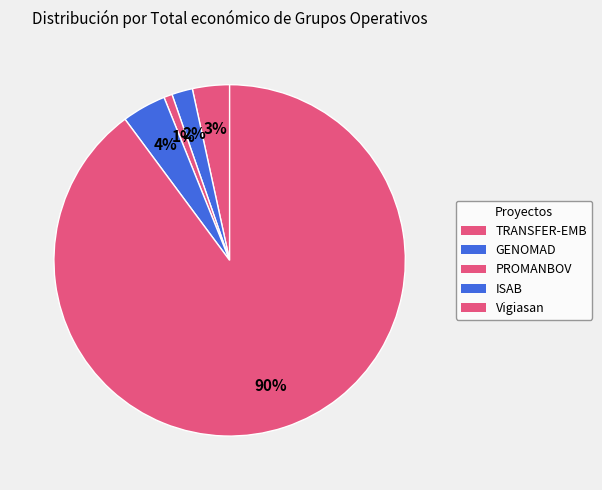

To the nearest percent, what is the difference between the largest and smallest slice percentages?

89%